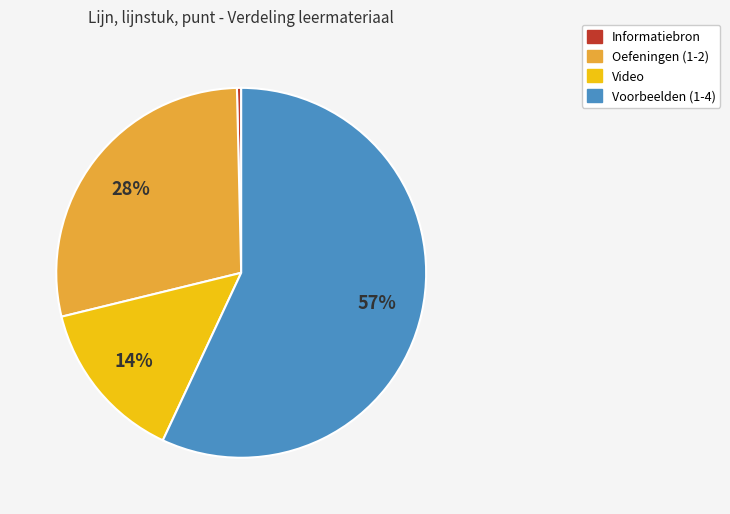

Does any single category account for the majority?

Yes